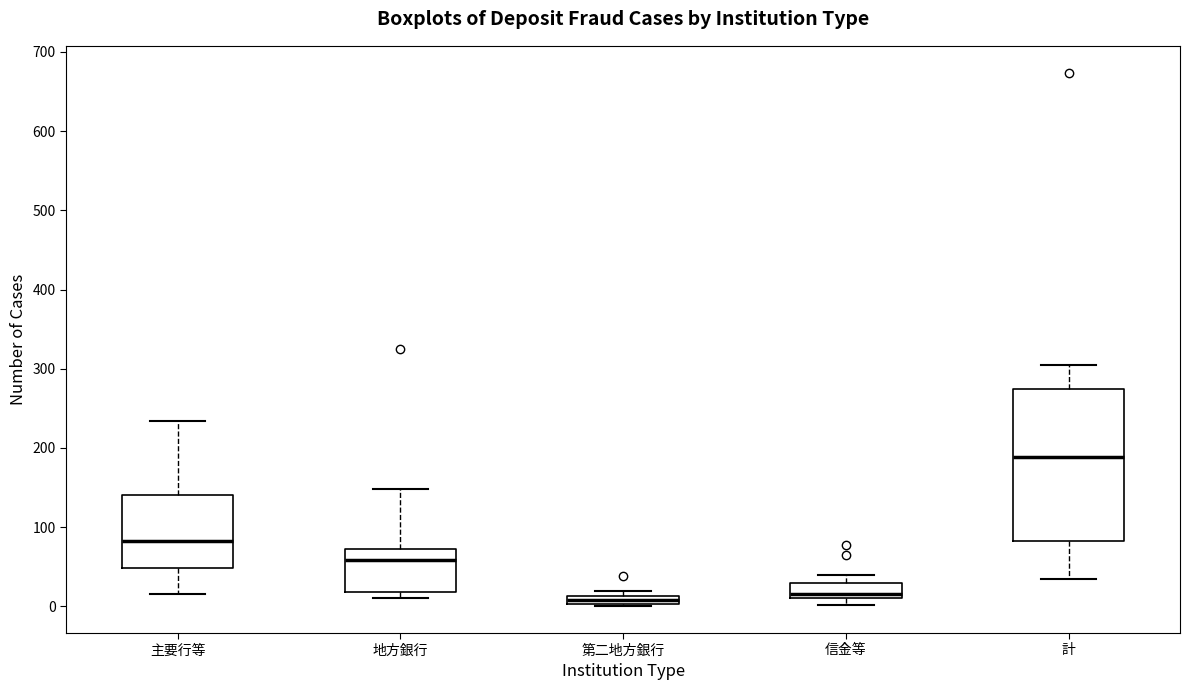

Which box is the tallest, from its lower edge to its upper edge?

計